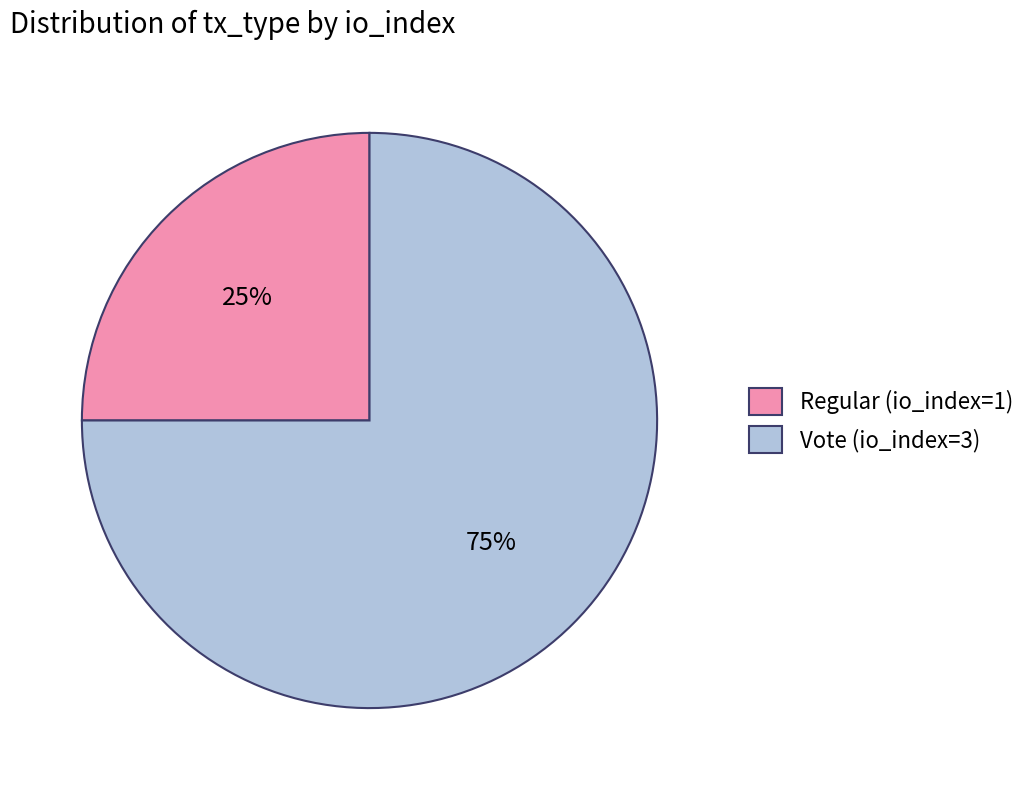

Rank the categories by value from highest to lowest.

Vote (io_index=3), Regular (io_index=1)